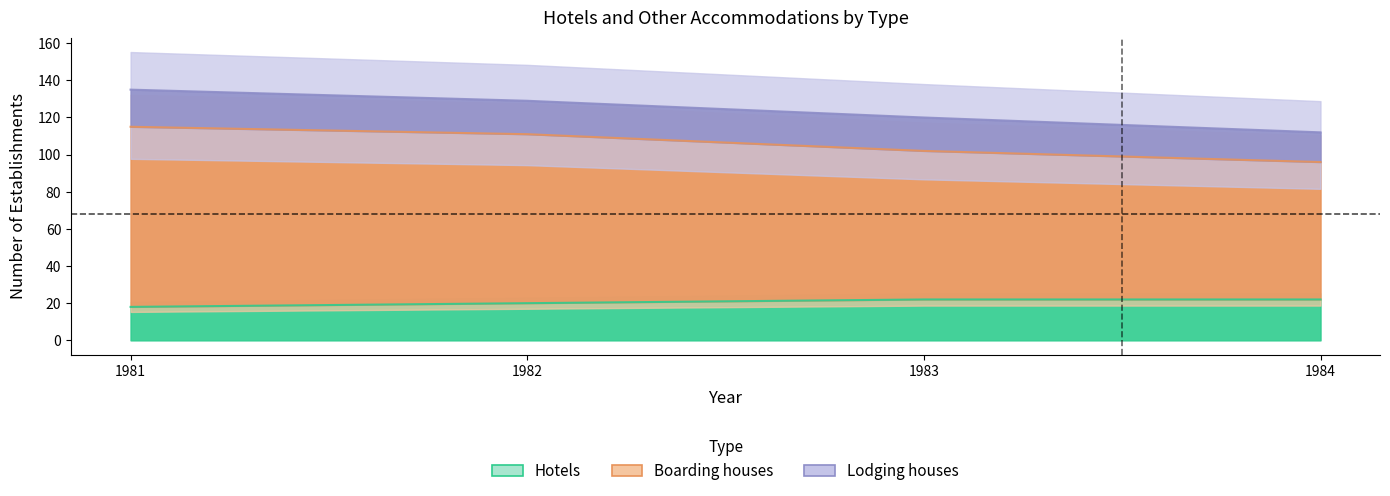

True or false: Hotels and Boarding houses intersect in this chart.

False